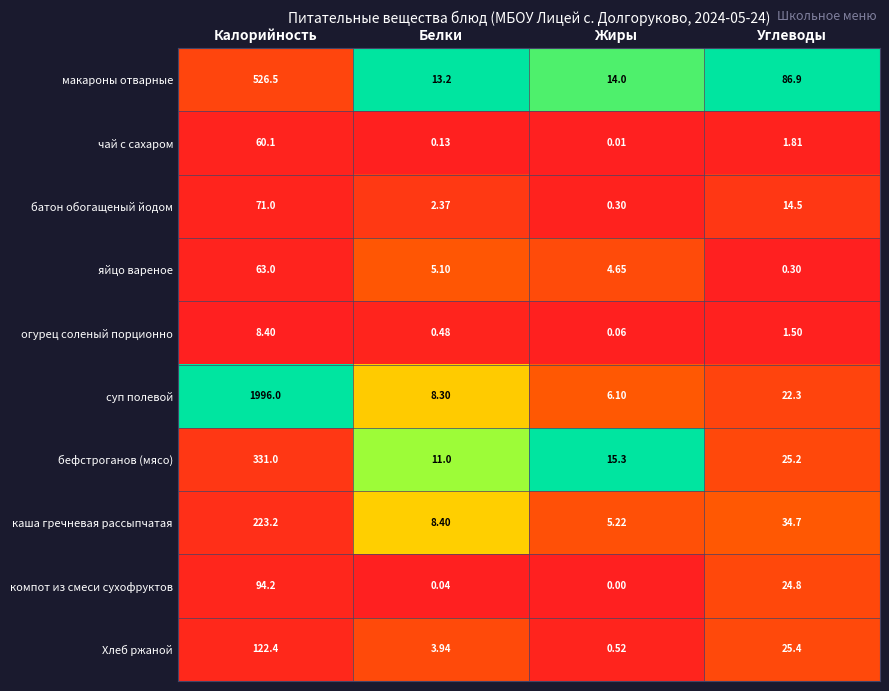

Rank the series at Углеводы from highest to lowest value.

макароны отварные, каша гречневая рассыпчатая, Хлеб ржаной, бефстроганов (мясо), компот из смеси сухофруктов, суп полевой, батон обогащеный йодом, чай с сахаром, огурец соленый порционно, яйцо вареное